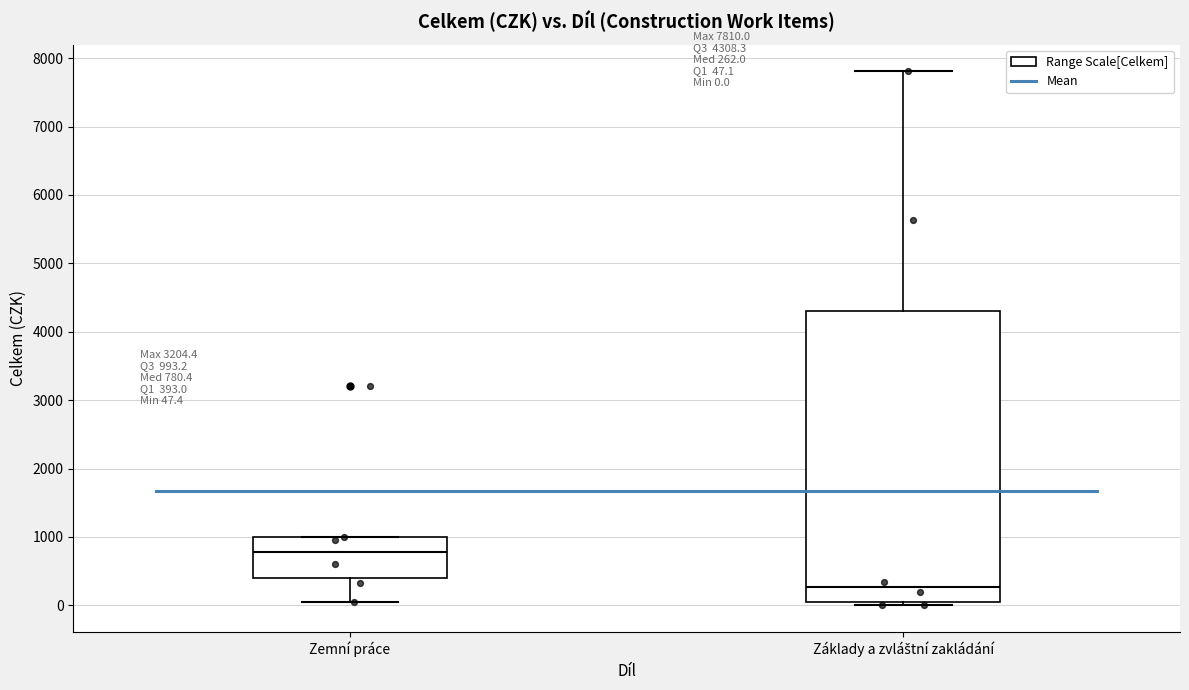

Comparing the boxes themselves (not the whiskers), which one is the tallest?

Základy a zvláštní zakládání